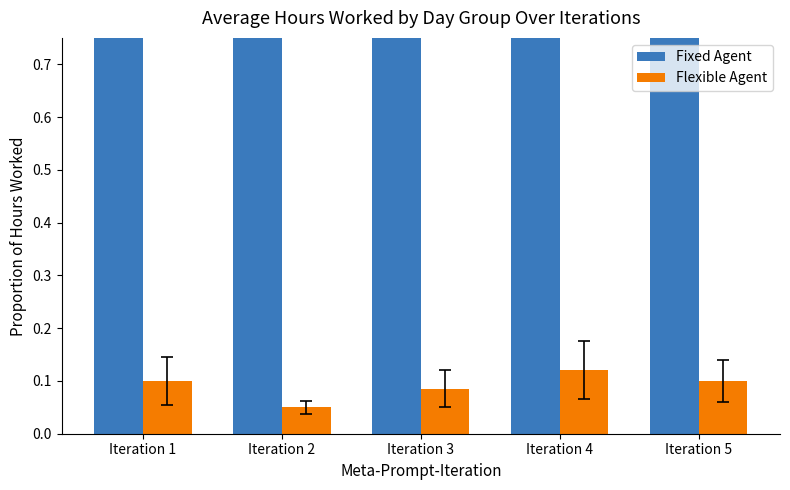

How many groups of bars are there?

5